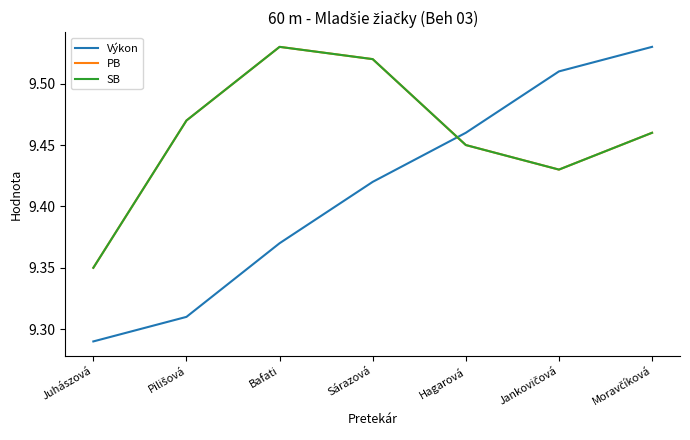

Is it true that SB equals 12.8 at Sárazová?

False